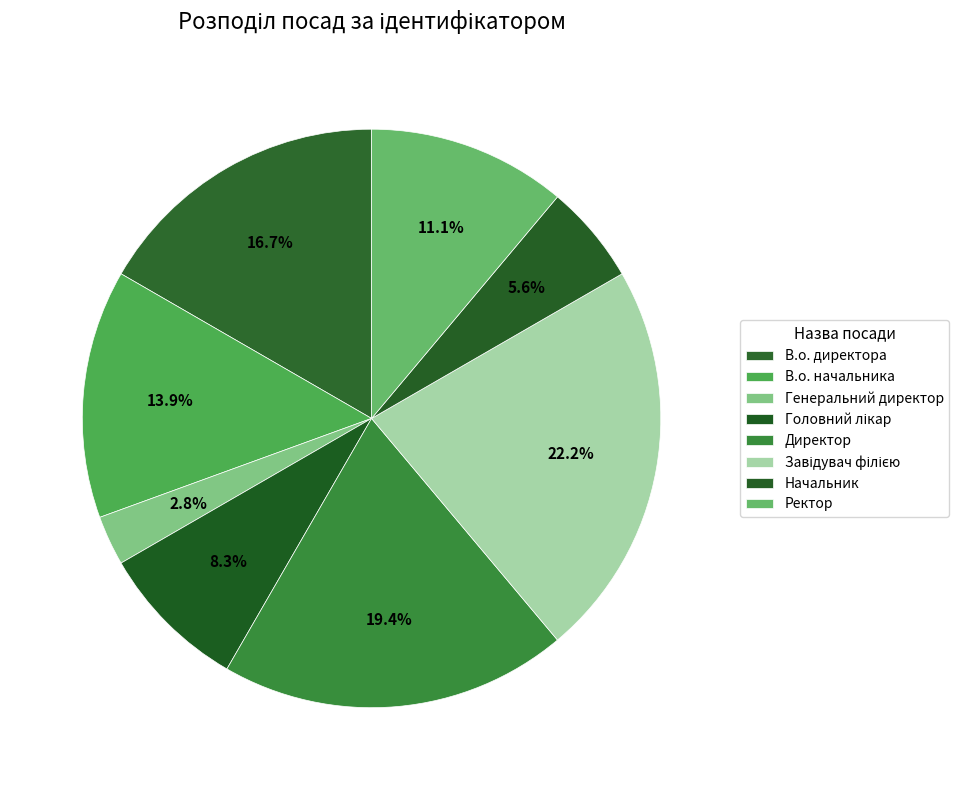

What percentage is the В.о. директора slice, to the nearest percent?

17%